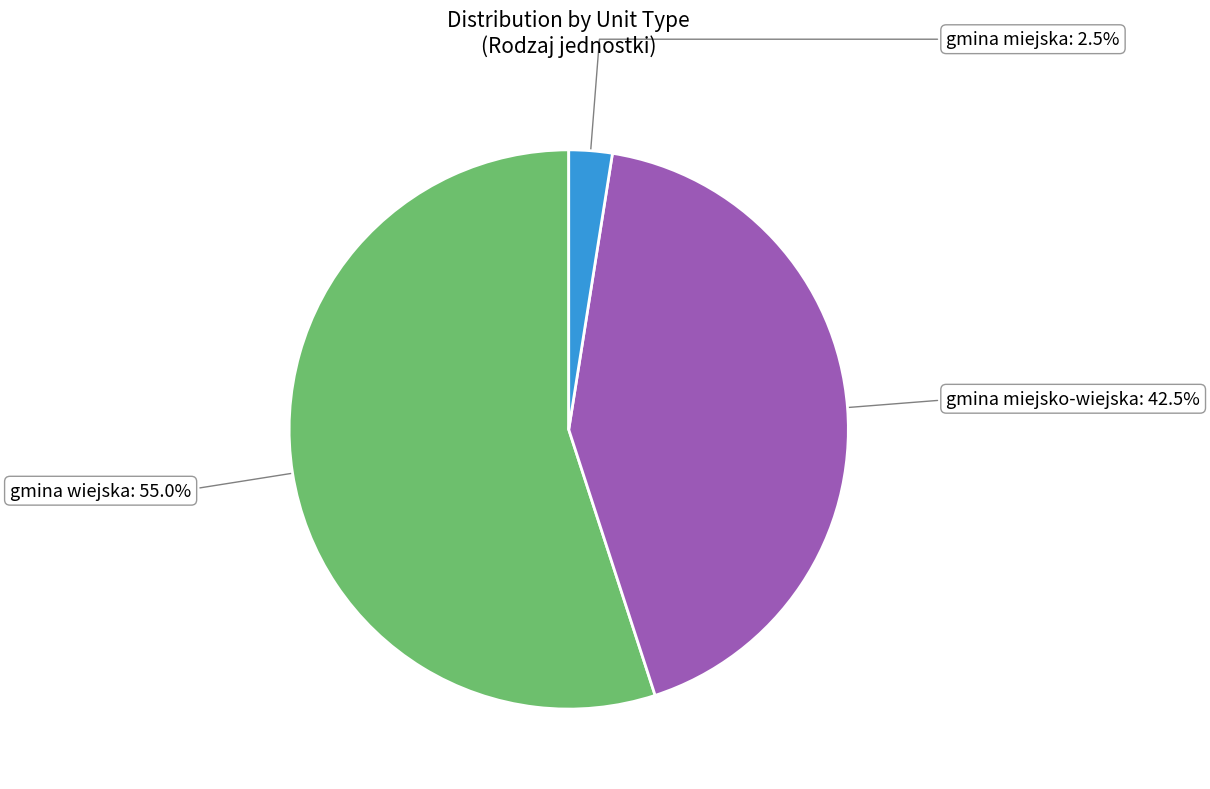

Rank the categories by value from highest to lowest.

gmina wiejska, gmina miejsko-wiejska, gmina miejska